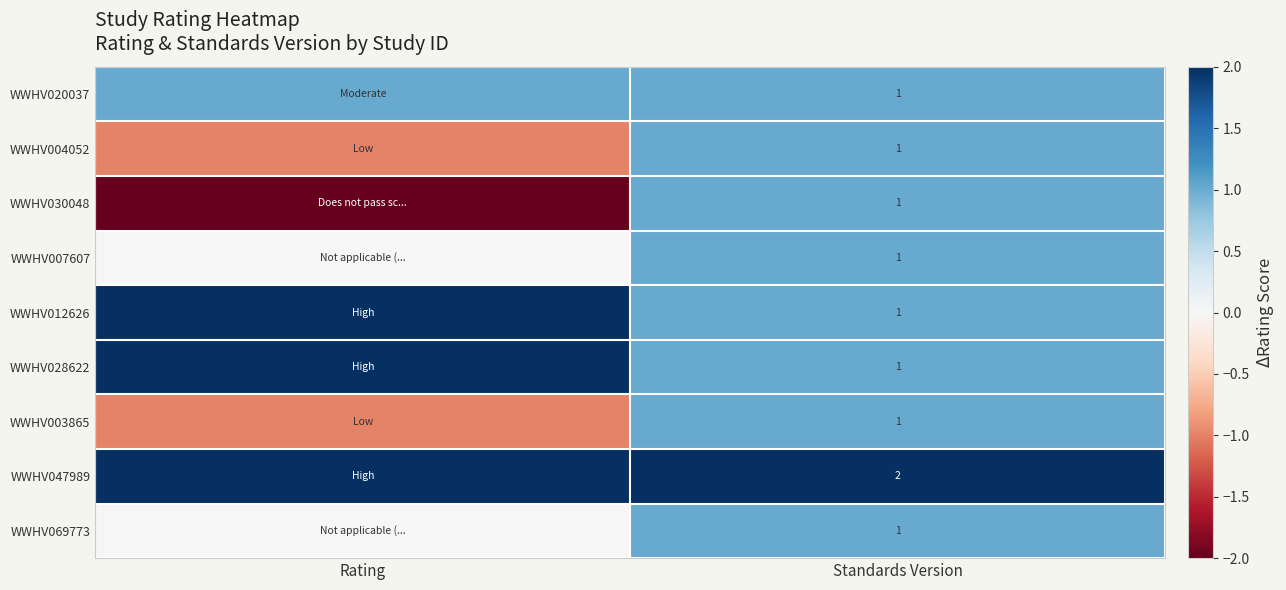

What is the total value across all series at Standards Version?

10